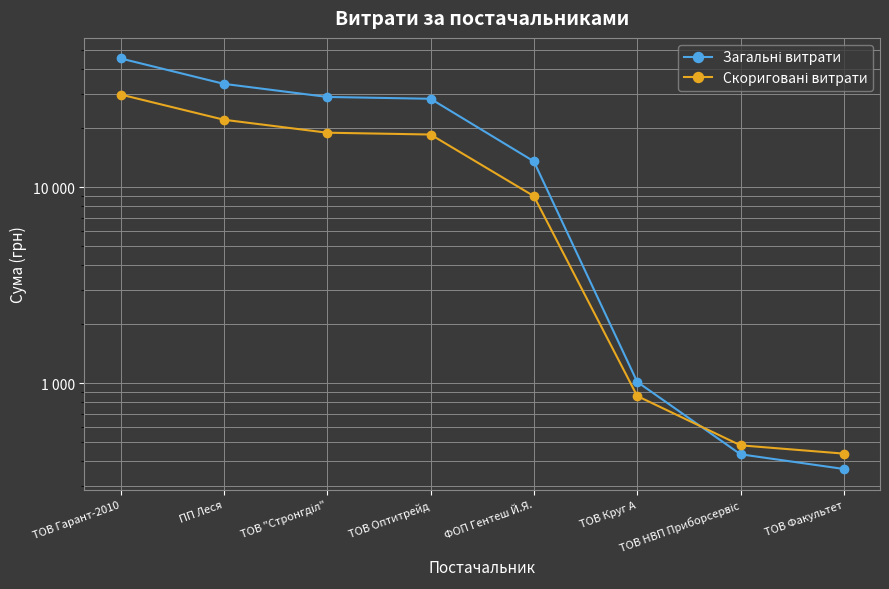

At which category is the sum across all series the highest?

ТОВ Гарант-2010